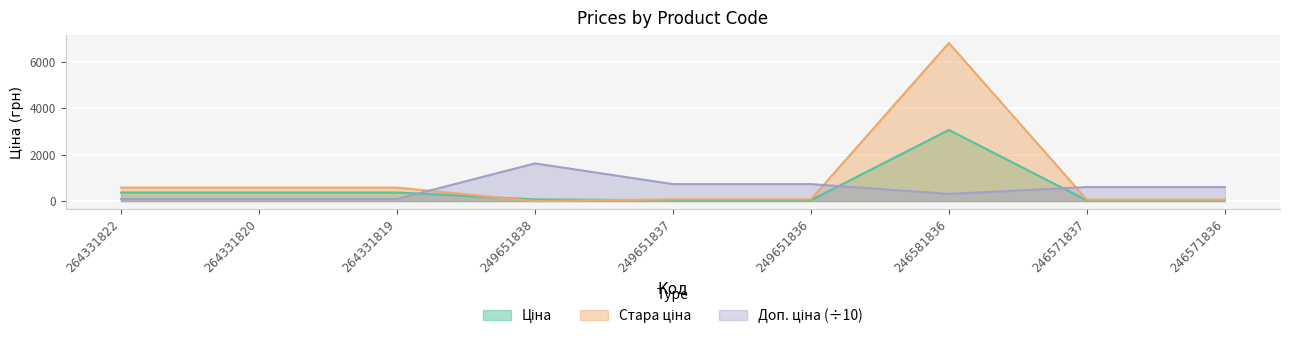

How many lines are shown in the chart?

3